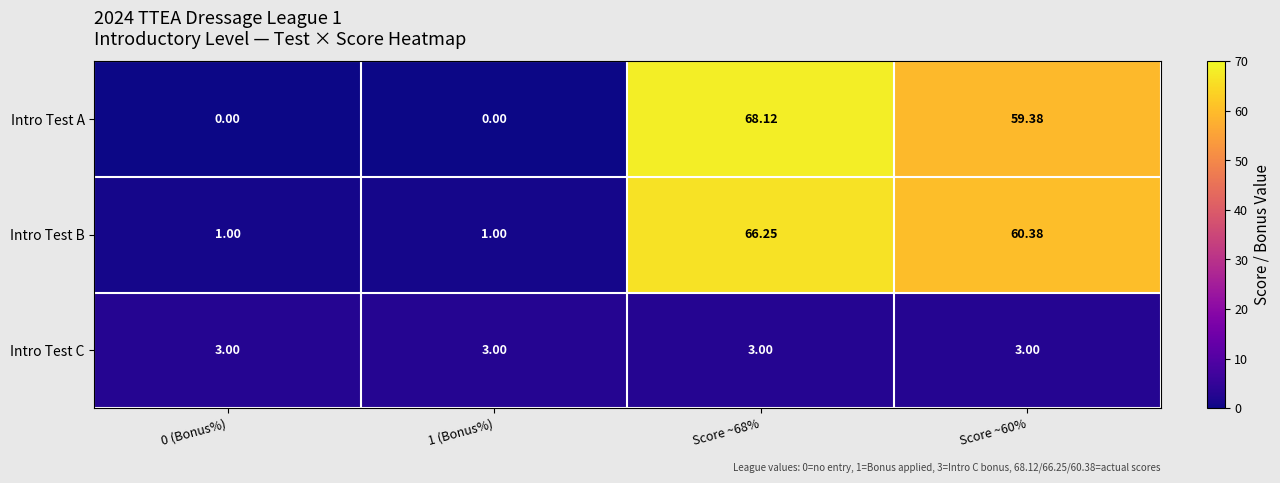

List the series in order of their peak value, highest first.

Intro Test A, Intro Test B, Intro Test C